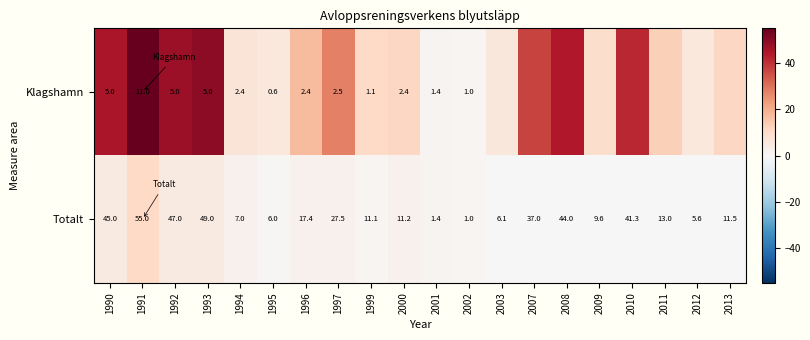

The Totalt series shows 2.2 at 2001. True or false?

False